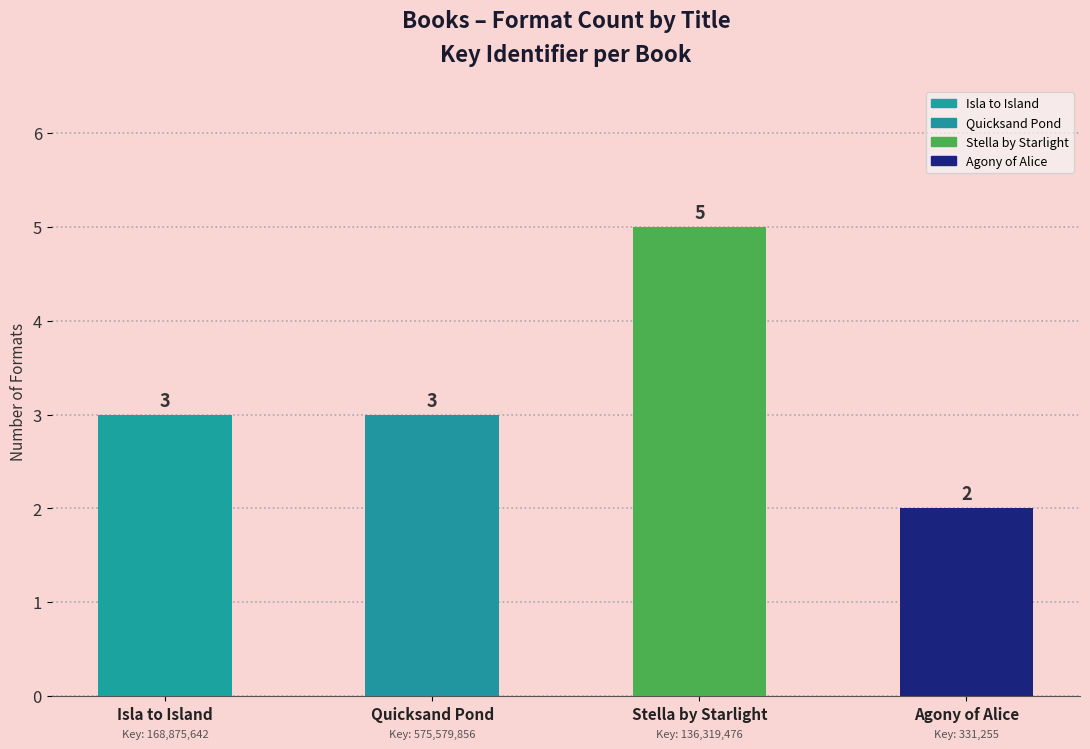

What is the difference between the maximum and second lowest values?

2